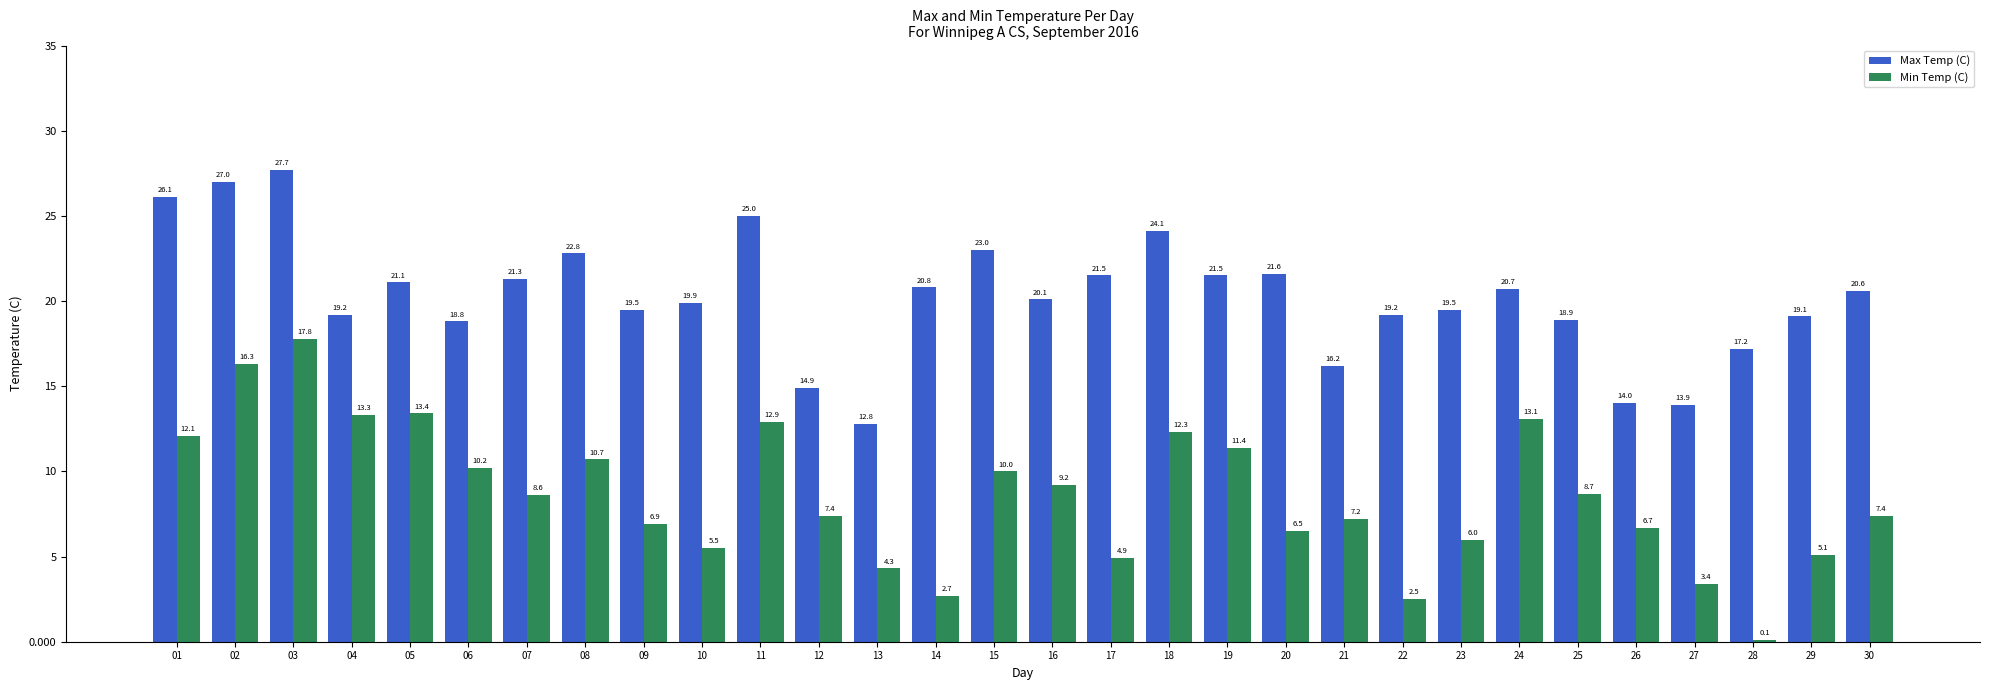

The Max Temp (C) series shows 17.2 at 28. True or false?

True